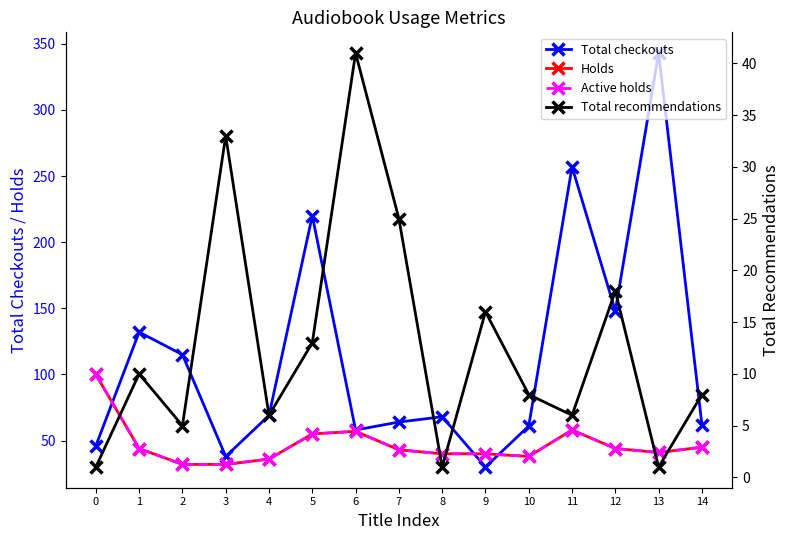

What are all the series names shown in the legend?

Total checkouts, Holds, Active holds, Total recommendations